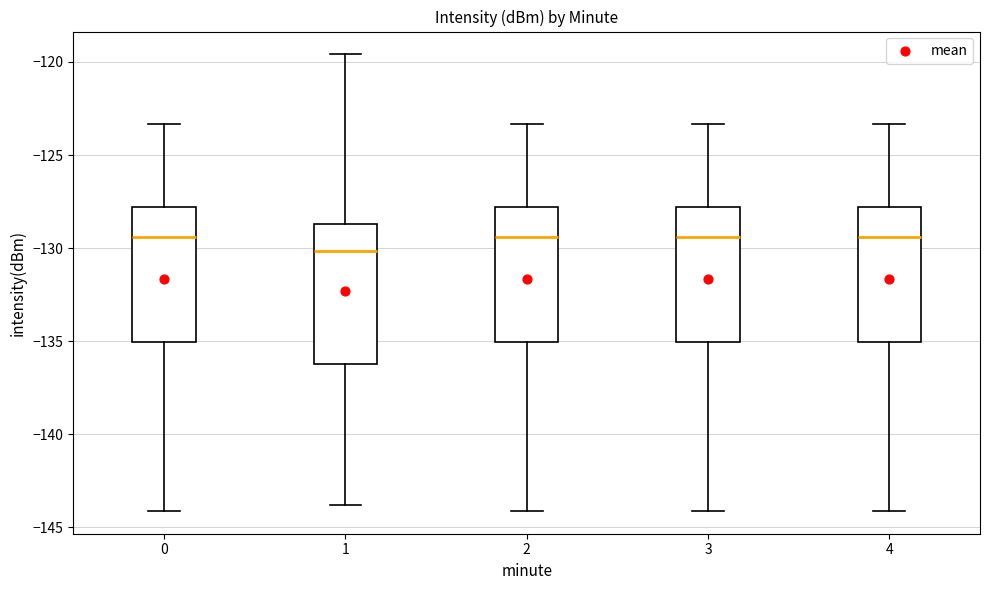

Reading left to right, read every box against the y-axis: the position of its median line, the range the box covers, and the ends of its whiskers. The values are not printed on the chart, so give them approximately, as read against the axis.

0: median -129.5, box -135.0 to -128.0, whiskers -144.0 to -123.5
1: median -130.0, box -136.0 to -128.5, whiskers -144.0 to -119.5
2: median -129.5, box -135.0 to -128.0, whiskers -144.0 to -123.5
3: median -129.5, box -135.0 to -128.0, whiskers -144.0 to -123.5
4: median -129.5, box -135.0 to -128.0, whiskers -144.0 to -123.5